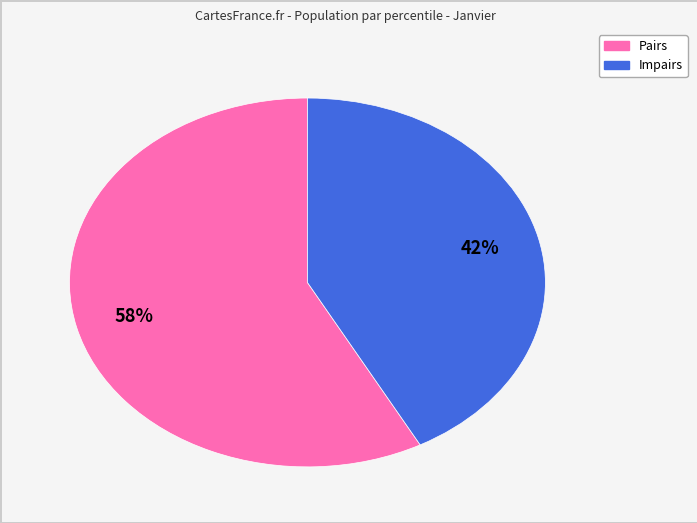

Count the number of slices in the pie.

2